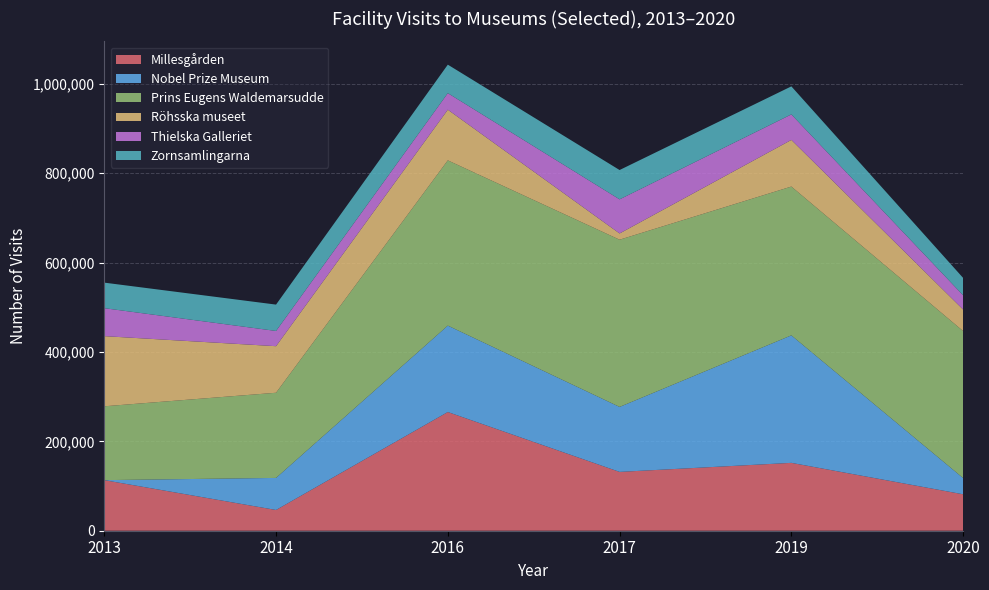

Reading left to right, extract all data points from this chart.

Millesgården: 113194	46433	265613	131626	151853	81517
Nobel Prize Museum: 0	71708	193307	145389	285248	36287
Prins Eugens Waldemarsudde: 165226	190577	369773	374136	332966	328939
Röhsska museet: 156949	104164	113373	13953	104366	48162
Thielska Galleriet: 62585	34093	36993	76334	57067	31861
Zornsamlingarna: 57140	58970	63764	65631	62736	38861